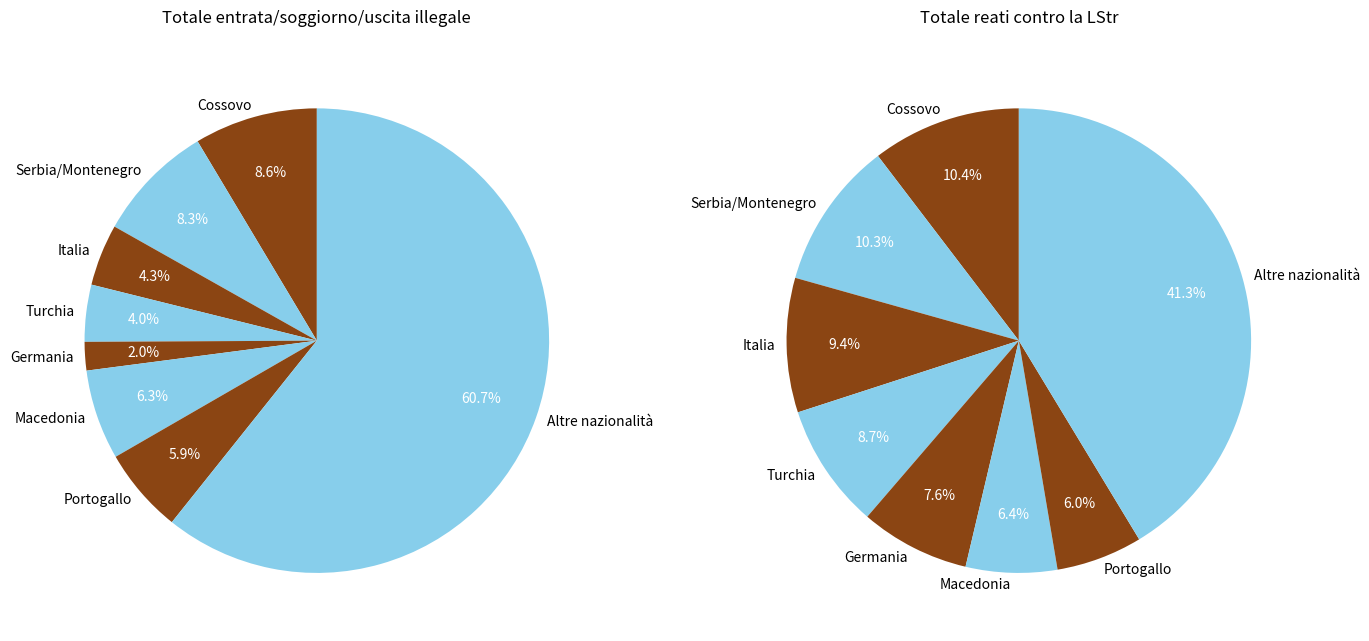

To the nearest percent, what is the average slice percentage?

12%